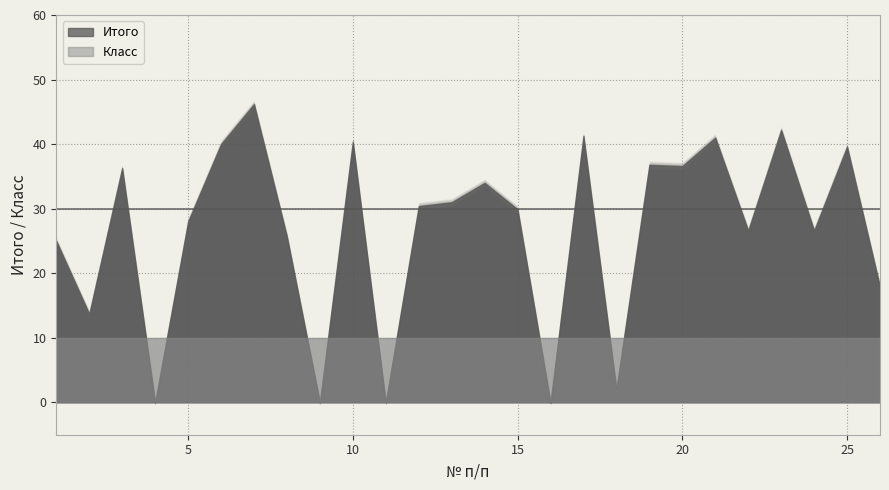

Reading left to right, list all the values displayed in this chart.

Итого: 1=25.0	2=13.7	3=36.3	4=0.0	5=28.0	6=40.0	7=46.2	8=25.7	9=0.0	10=40.4	11=0.0	12=30.4	13=31.0	14=34.0	15=29.9	16=0.0	17=41.3	18=2.1	19=36.8	20=36.6	21=41.0	22=26.6	23=42.2	24=26.6	25=39.6	26=17.9
Класс: 1=10.0	2=10.0	3=10.0	4=10.0	5=10.0	6=10.0	7=10.0	8=10.0	9=10.0	10=10.0	11=10.0	12=10.0	13=10.0	14=10.0	15=10.0	16=10.0	17=10.0	18=10.0	19=10.0	20=10.0	21=10.0	22=10.0	23=10.0	24=10.0	25=10.0	26=10.0